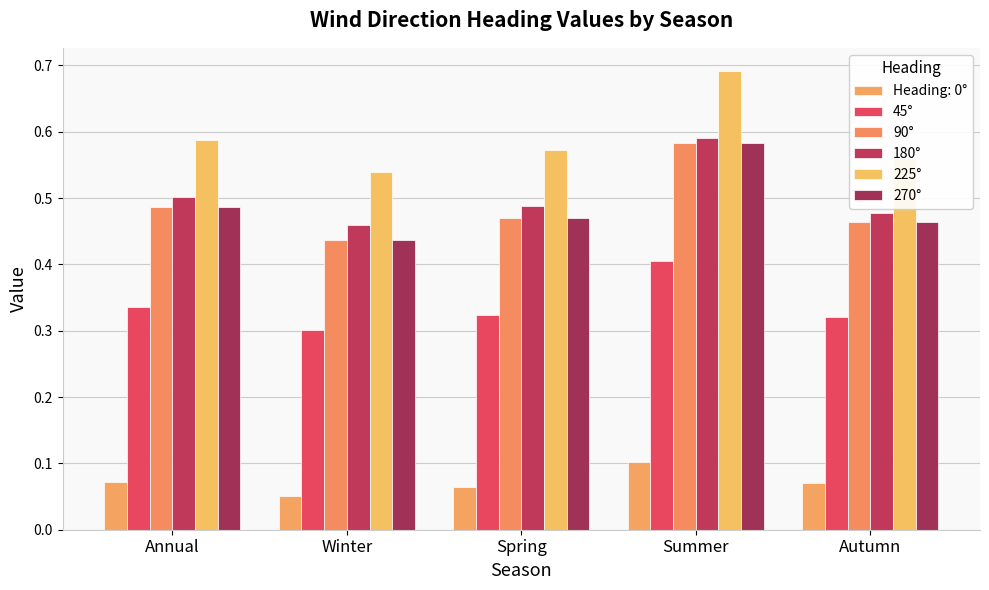

What is the label of the 5th bar from the right?

Annual